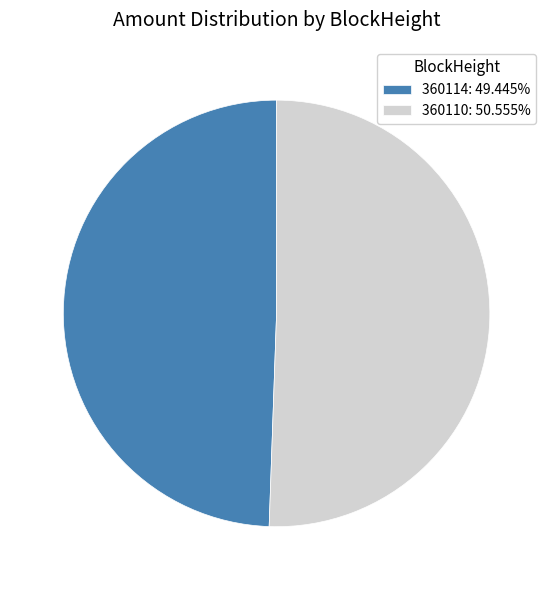

Approximately how many times larger is the value at 360110: 50.555% compared to 360114: 49.445%?

1.0